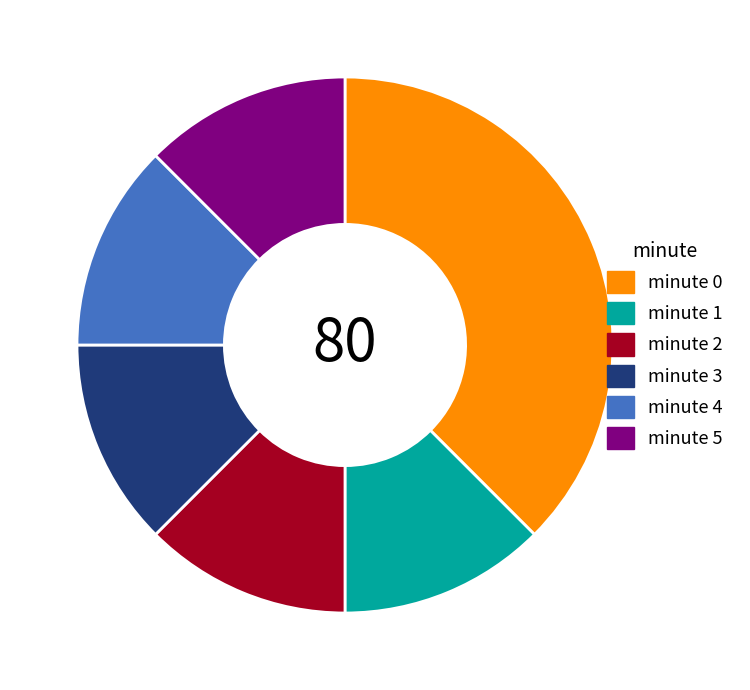

The minute 4 slice represents 3% of the pie. True or false?

False